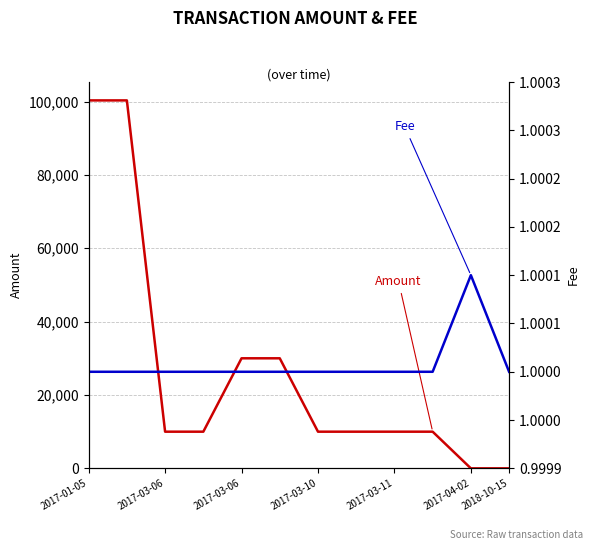

Which category has the highest value in the Amount series?

2017-01-05